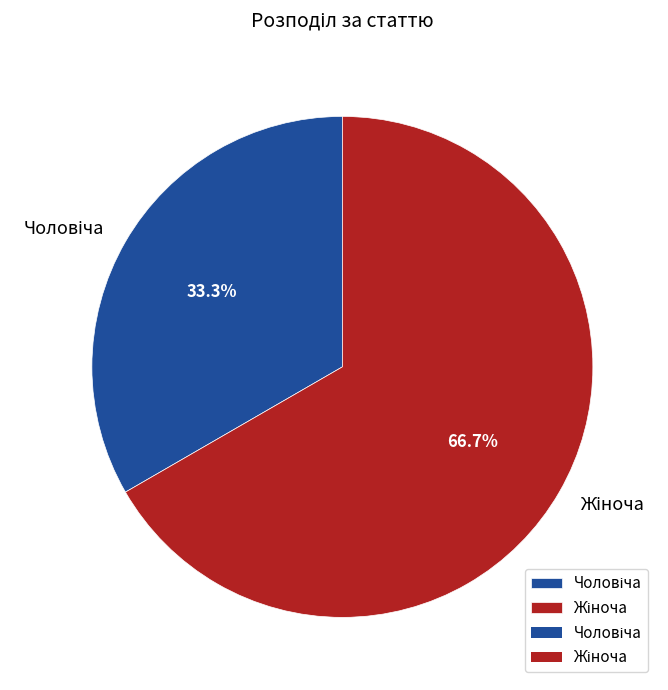

To the nearest percent, what is the difference between the largest and smallest slice percentages?

33%